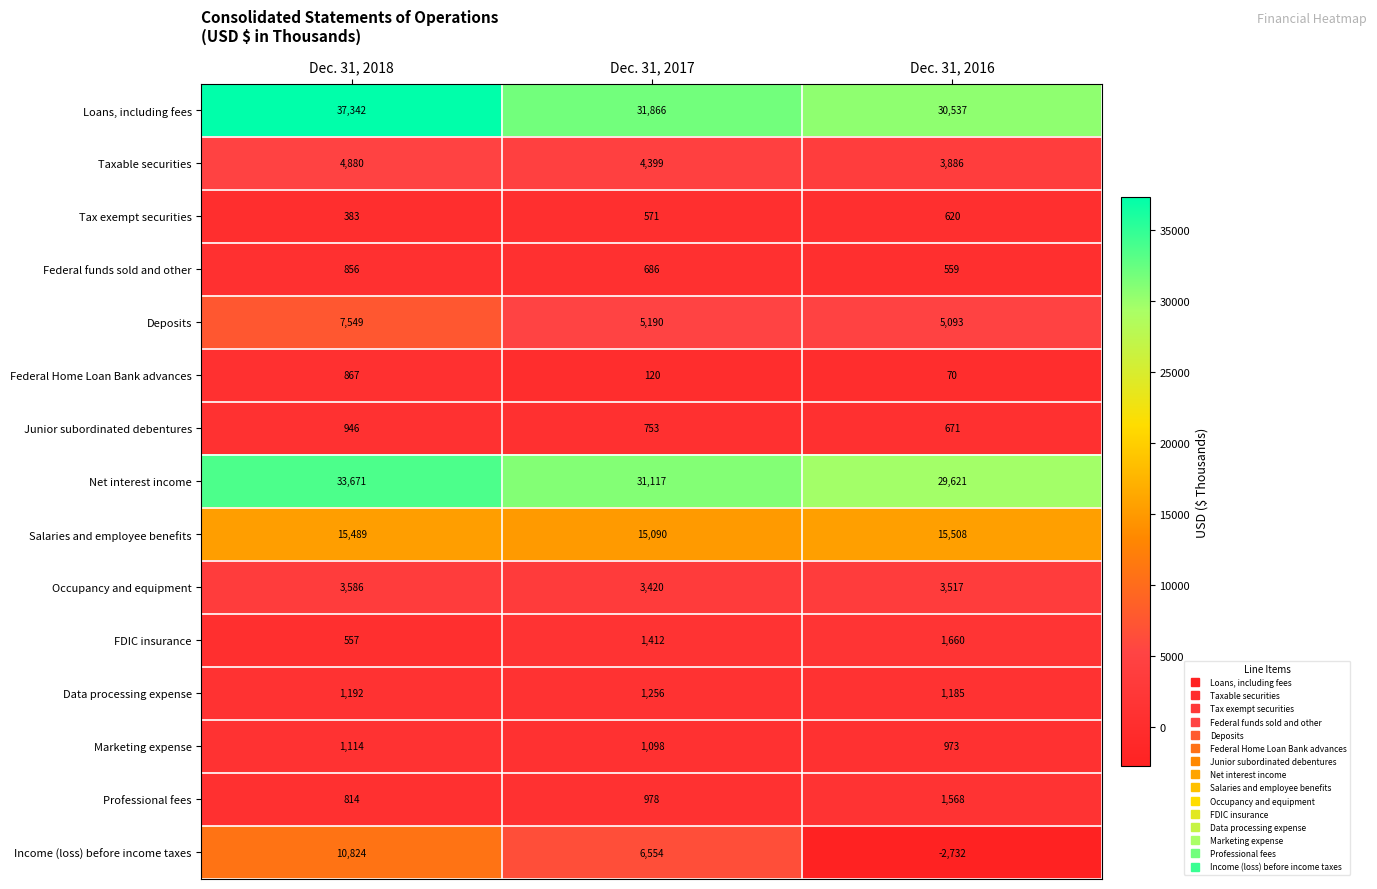

At which category does the chart reach its minimum across all series?

Dec. 31, 2016